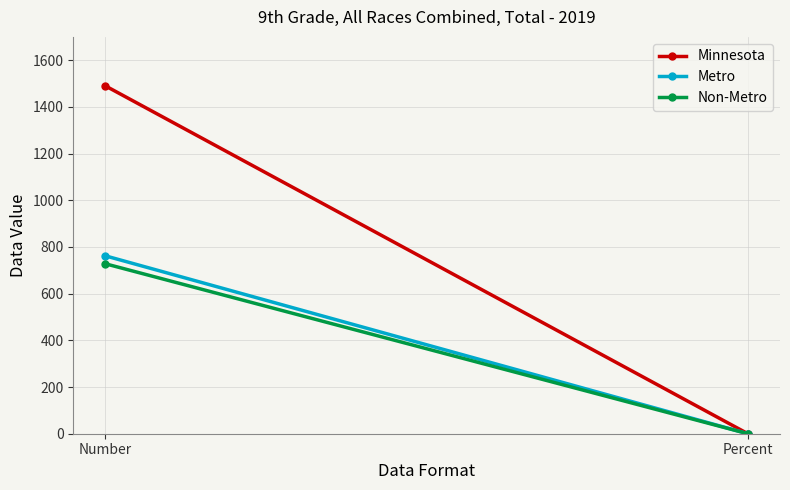

What are all the series names shown in the legend?

Minnesota, Metro, Non-Metro